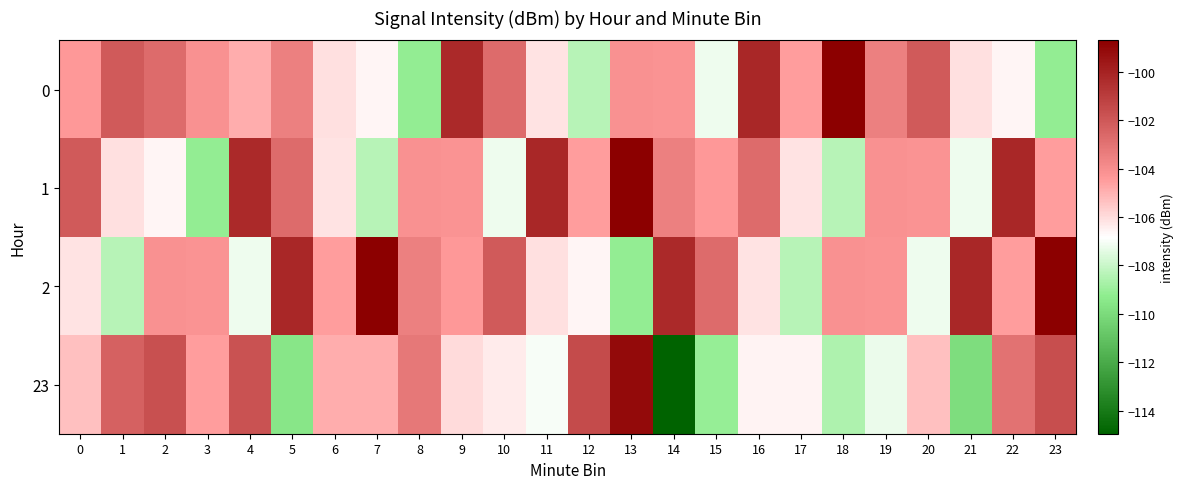

Reading left to right, what are all the values shown in this chart?

0: 0=-104.4	1=-102.1	2=-102.7	3=-104.1	4=-104.9	5=-103.5	6=-106.1	7=-106.6	8=-109.1	9=-100.2	10=-102.7	11=-106.2	12=-108.4	13=-104.1	14=-104.2	15=-107.2	16=-100.2	17=-104.5	18=-98.7	19=-103.5	20=-102.1	21=-106.1	22=-106.6	23=-109.1
1: 0=-102.1	1=-106.1	2=-106.6	3=-109.1	4=-100.2	5=-102.7	6=-106.2	7=-108.4	8=-104.1	9=-104.2	10=-107.2	11=-100.2	12=-104.5	13=-98.7	14=-103.5	15=-104.4	16=-102.7	17=-106.2	18=-108.4	19=-104.1	20=-104.2	21=-107.2	22=-100.2	23=-104.5
2: 0=-106.2	1=-108.4	2=-104.1	3=-104.2	4=-107.2	5=-100.2	6=-104.5	7=-98.7	8=-103.5	9=-104.4	10=-102.1	11=-106.1	12=-106.6	13=-109.1	14=-100.2	15=-102.7	16=-106.2	17=-108.4	18=-104.1	19=-104.2	20=-107.2	21=-100.2	22=-104.5	23=-98.7
23: 0=-105.4	1=-102.4	2=-101.7	3=-104.5	4=-101.8	5=-109.5	6=-104.9	7=-104.9	8=-103.2	9=-105.9	10=-106.4	11=-107.0	12=-101.5	13=-99.1	14=-115.0	15=-109.1	16=-106.5	17=-106.5	18=-108.6	19=-107.3	20=-105.3	21=-109.9	22=-103.0	23=-101.6